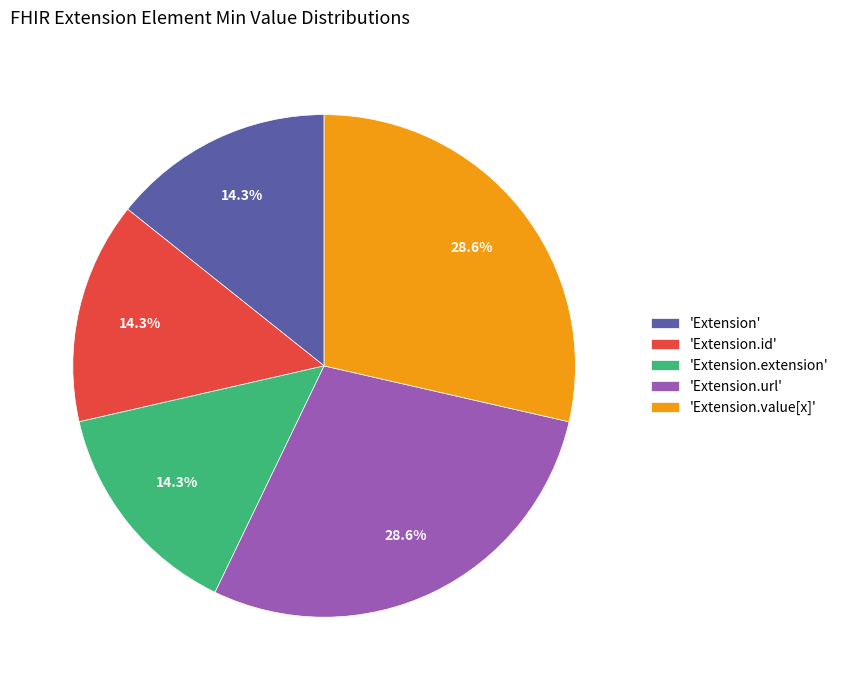

What percentage do 'Extension.value[x]' and 'Extension.id' together represent?

42.9%